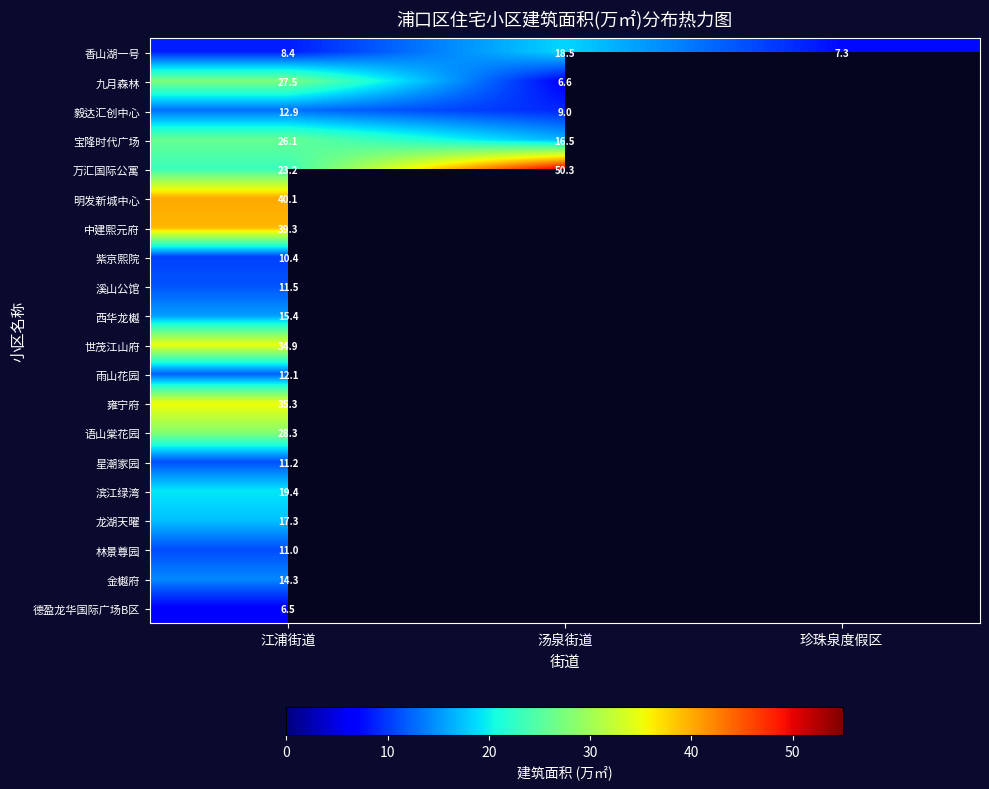

Which category has the highest value across all series?

汤泉街道